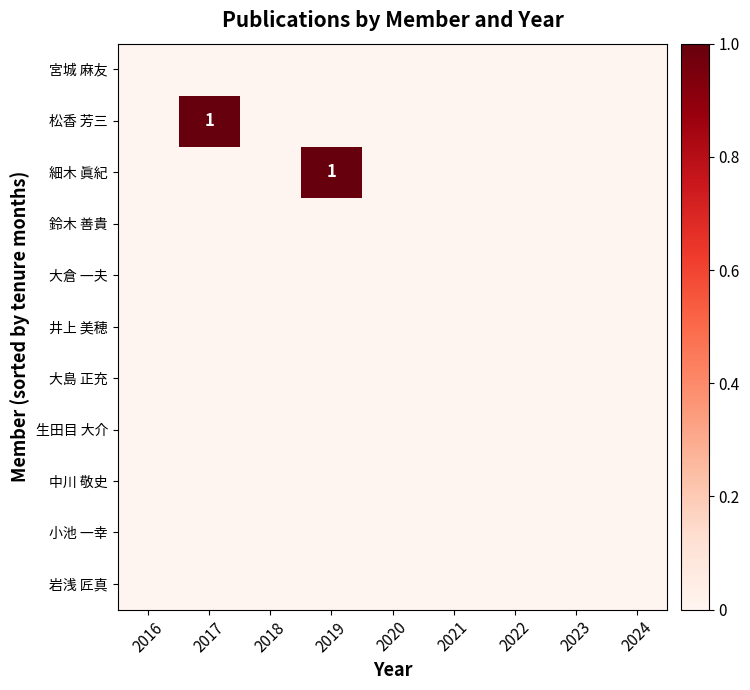

What is the spread (max minus min) of values at 2019?

1